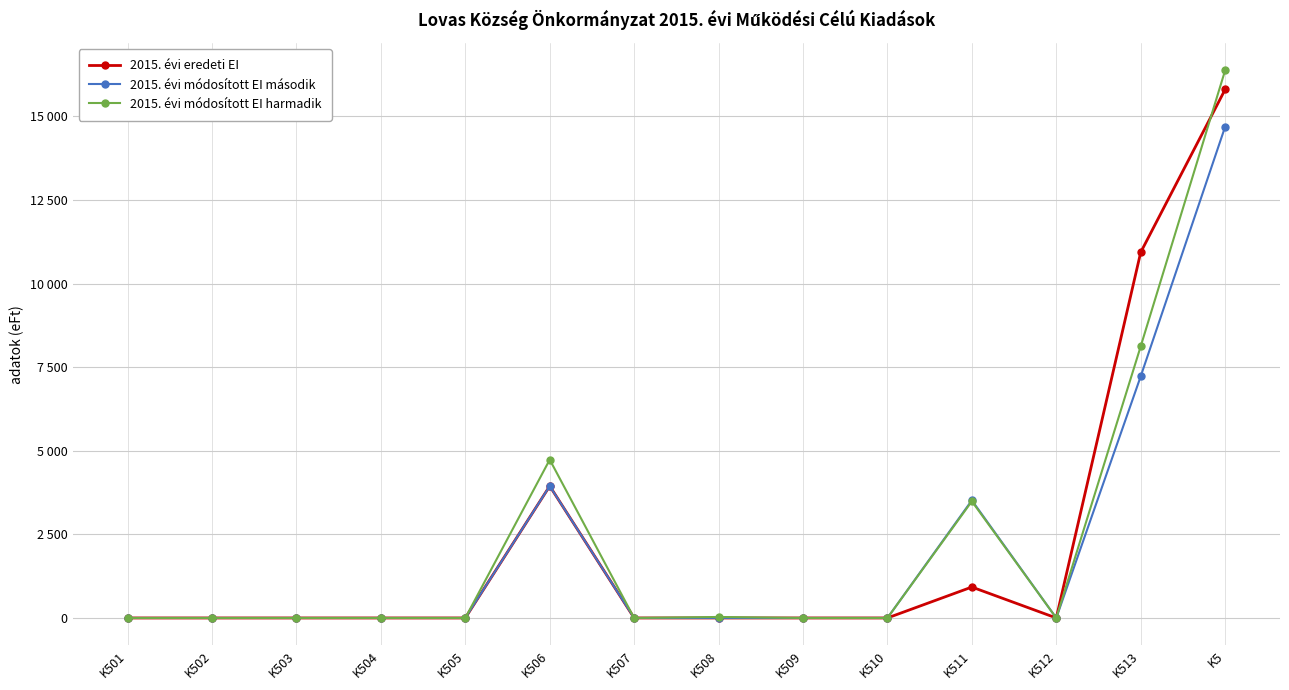

In 2015. évi módosított EI harmadik, how many points are lower than both neighbors (excluding endpoints)?

2